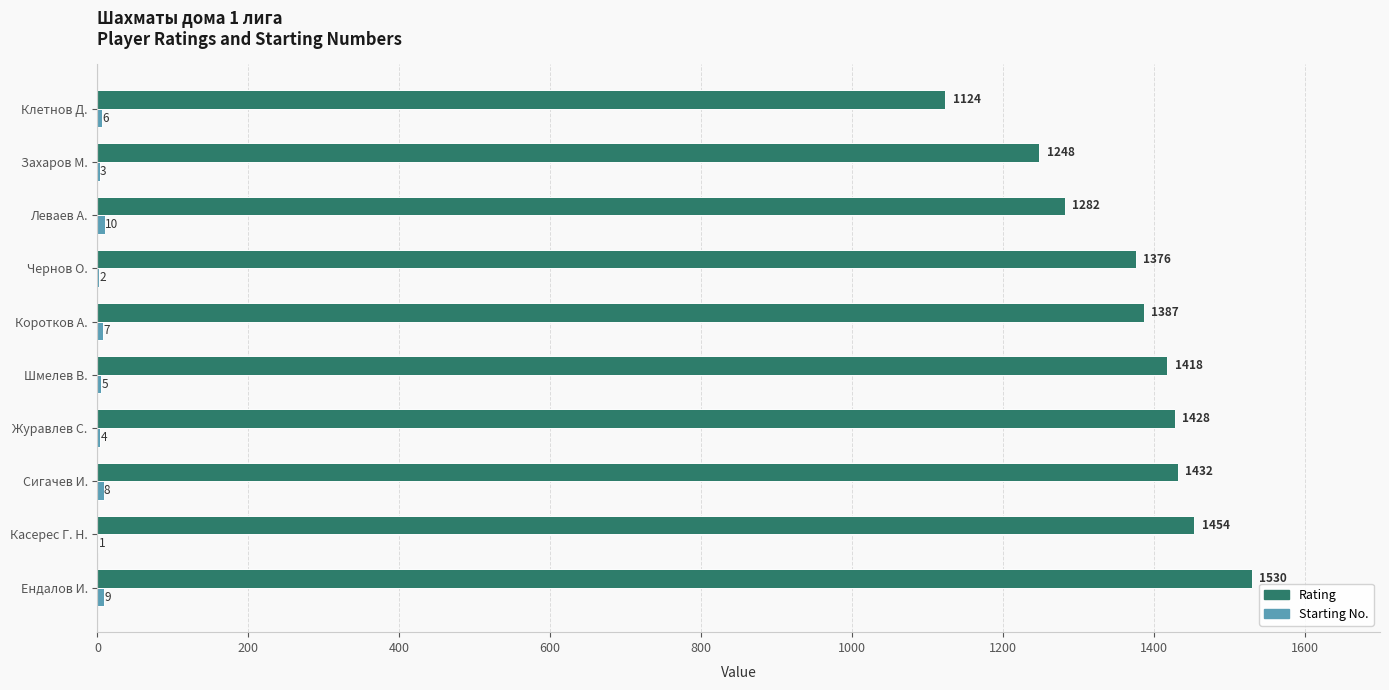

Where is Rating nearest to the value 1327?

Леваев А.